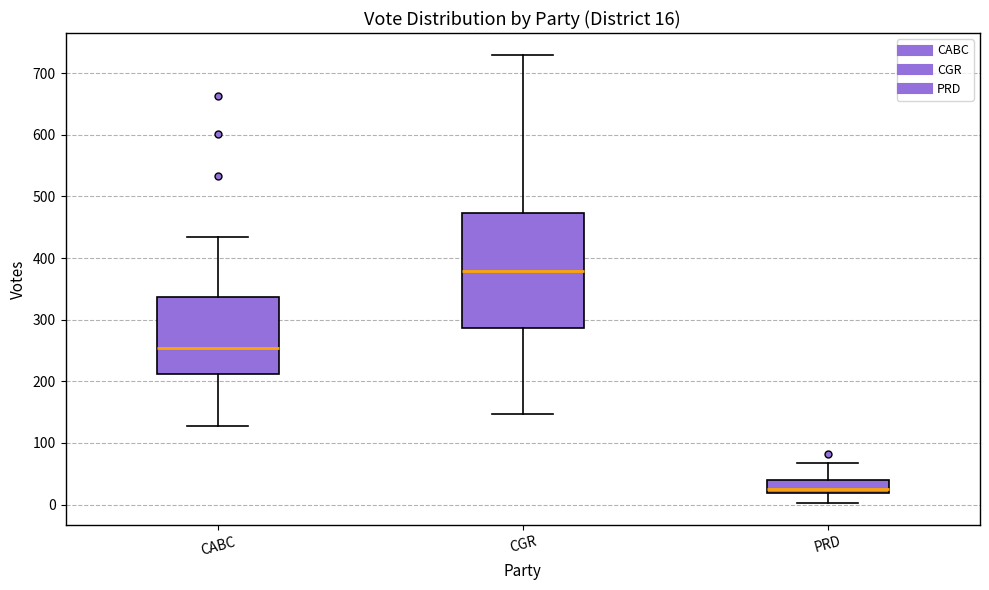

Which box's median line is the lowest?

PRD